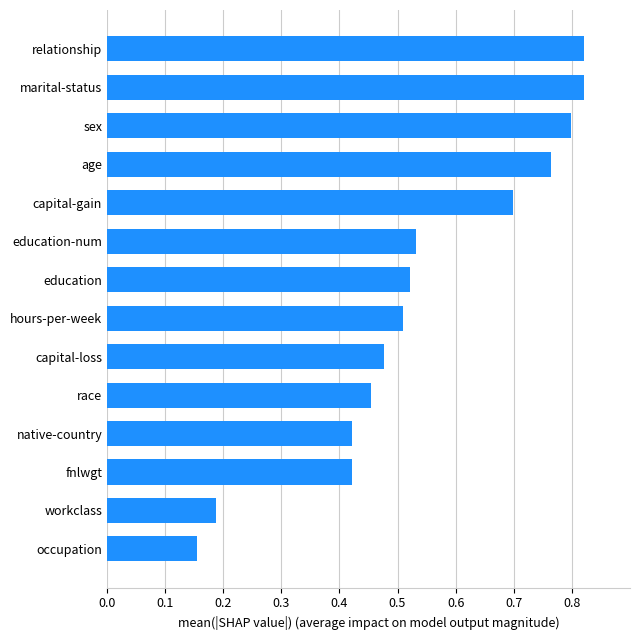

Count the values in the range 0 to 1.

14